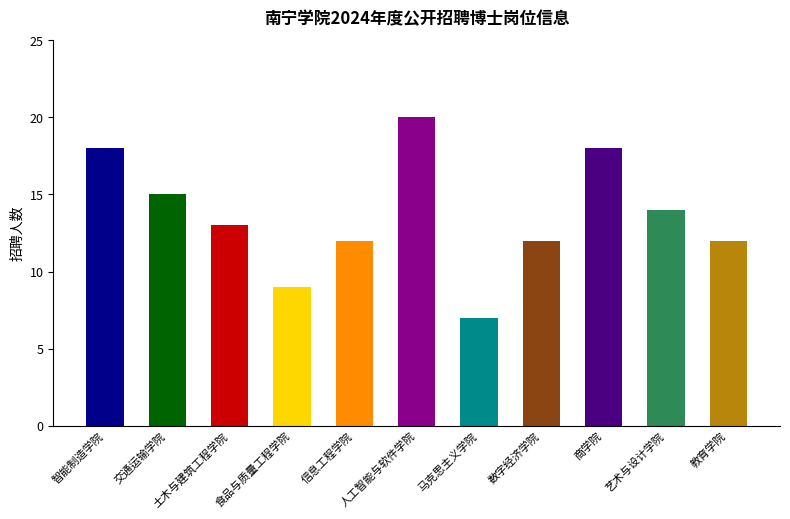

Reading left to right, list all the values displayed in this chart.

智能制造学院=18	交通运输学院=15	土木与建筑工程学院=13	食品与质量工程学院=9	信息工程学院=12	人工智能与软件学院=20	马克思主义学院=7	数字经济学院=12	商学院=18	艺术与设计学院=14	教育学院=12